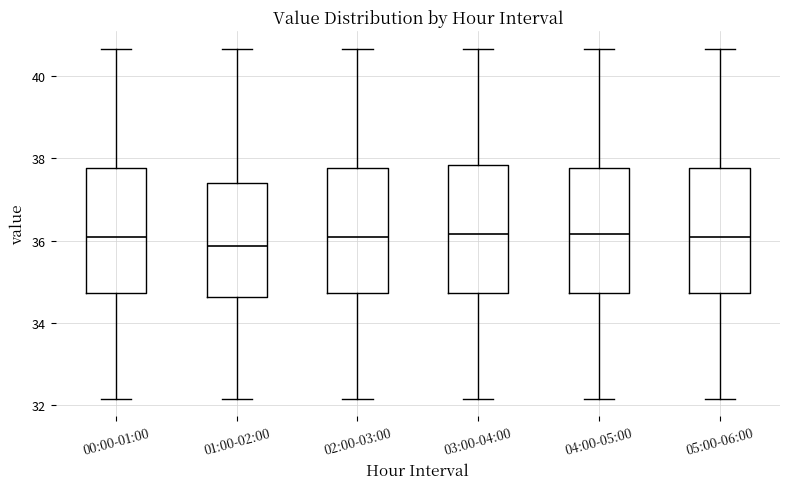

Reading left to right, transcribe this box plot: for each box, give where its median line is, the range the box spans, and where its two whiskers end, as read against the y-axis. The values are not printed on the chart, so give them approximately, as read against the axis.

00:00-01:00: median 36.0, box 34.8 to 37.8, whiskers 32.2 to 40.6
01:00-02:00: median 35.8, box 34.6 to 37.4, whiskers 32.2 to 40.6
02:00-03:00: median 36.0, box 34.8 to 37.8, whiskers 32.2 to 40.6
03:00-04:00: median 36.2, box 34.8 to 37.8, whiskers 32.2 to 40.6
04:00-05:00: median 36.2, box 34.8 to 37.8, whiskers 32.2 to 40.6
05:00-06:00: median 36.0, box 34.8 to 37.8, whiskers 32.2 to 40.6